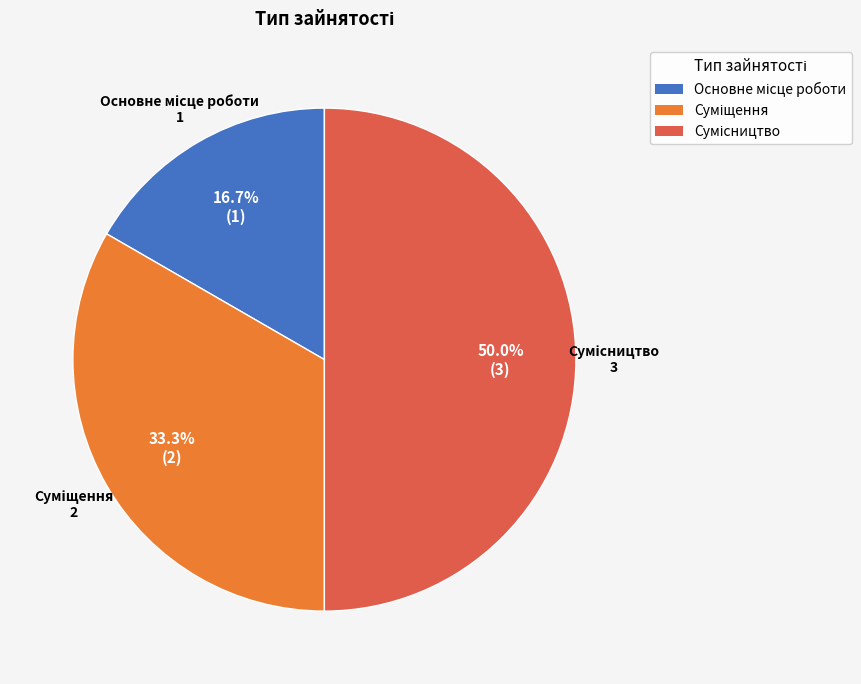

How many slices are in this pie chart?

3